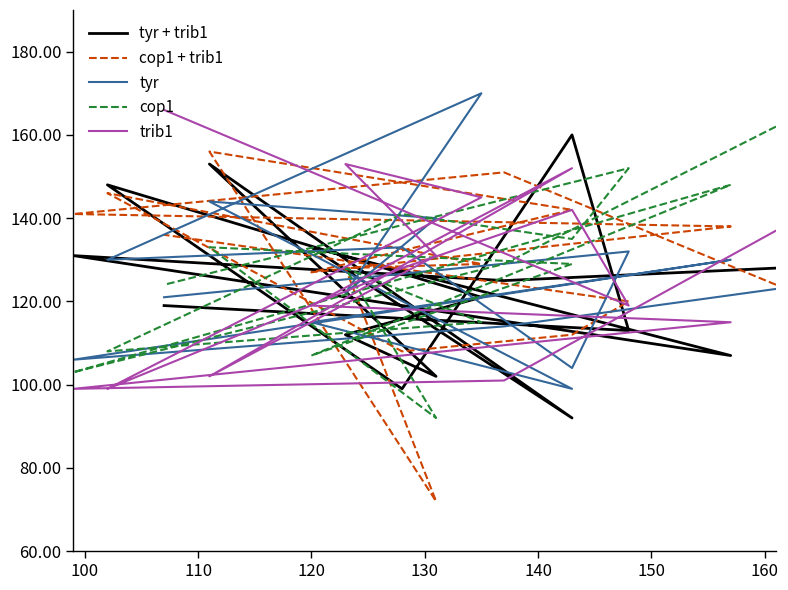

At which category does trib1 reach its first local valley?

110